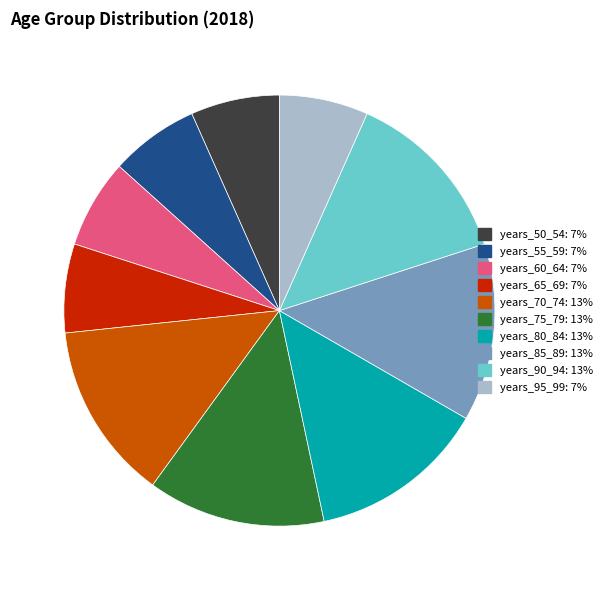

Count the number of slices in the pie.

10